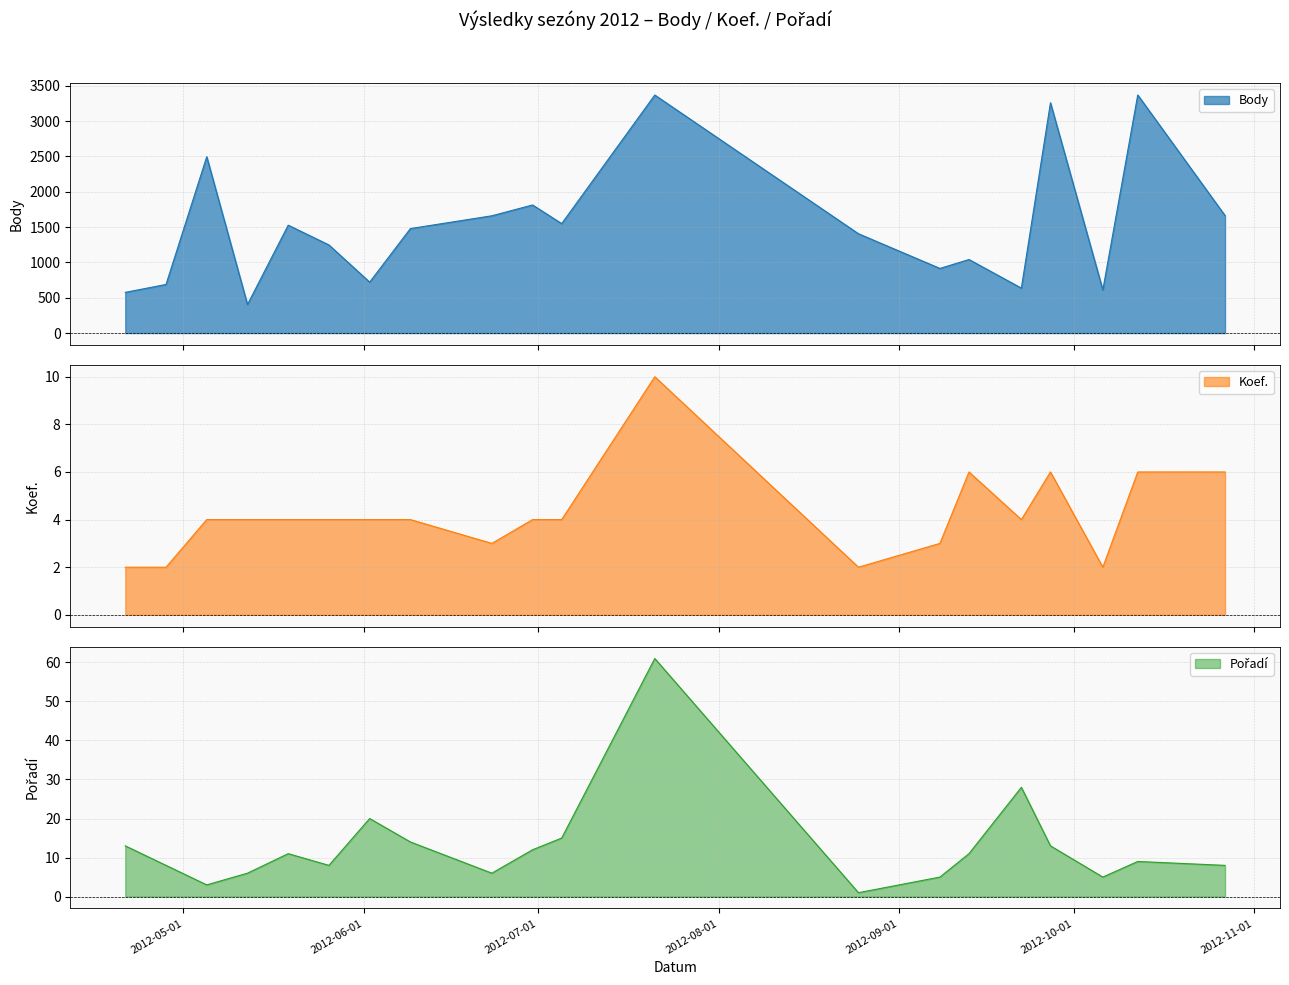

What is the sum of all Pořadí values?

257